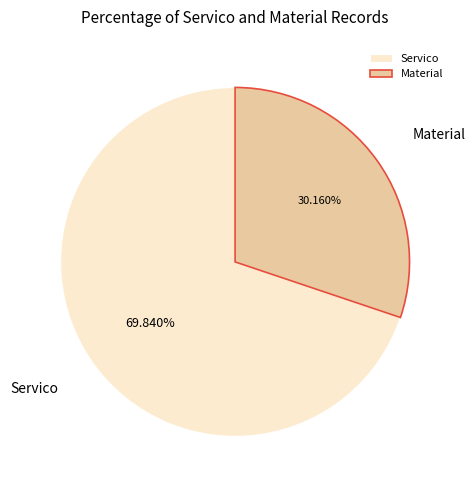

What is the majority slice?

Servico